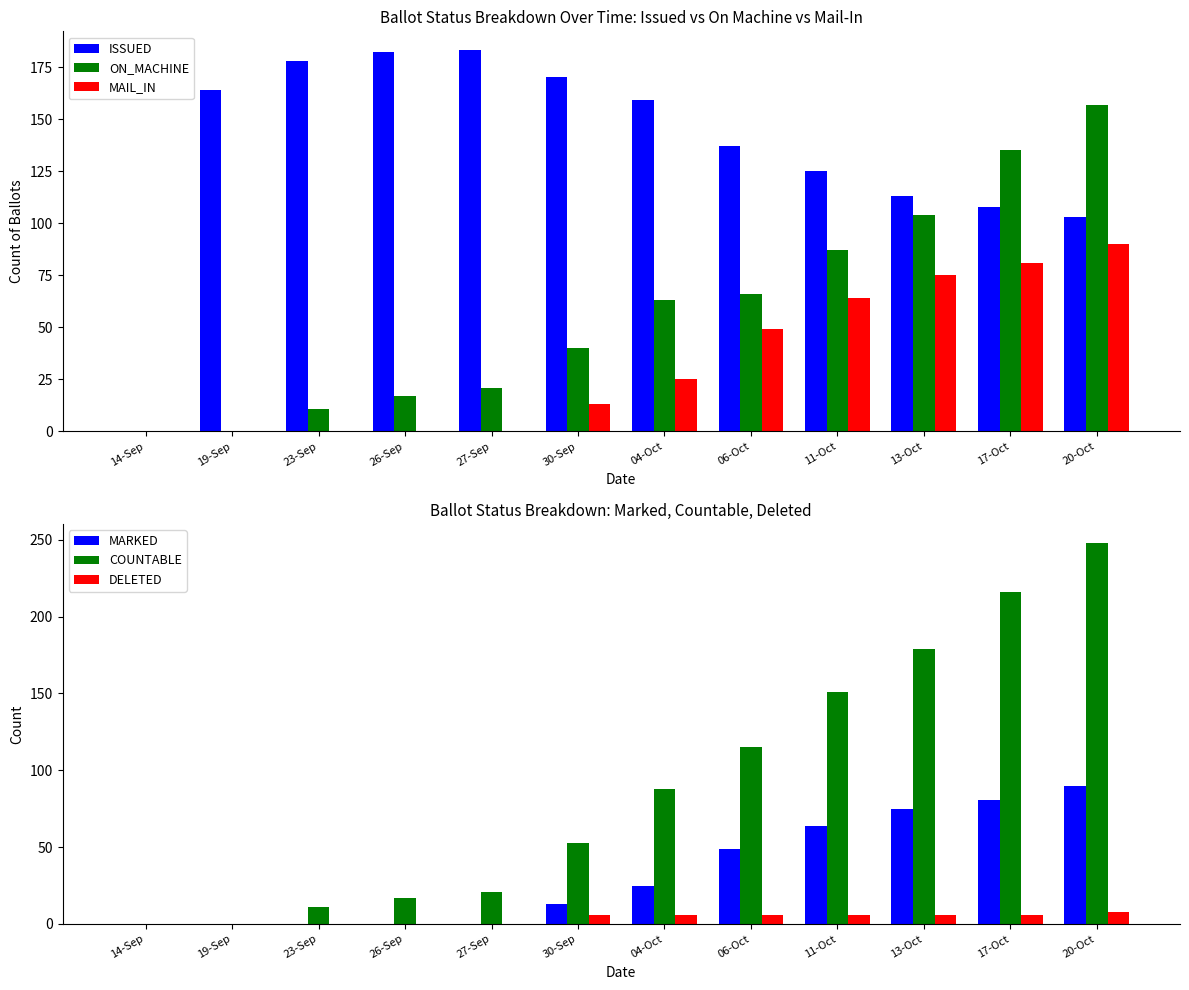

Is it true that COUNTABLE equals 22 at 26-Sep?

False